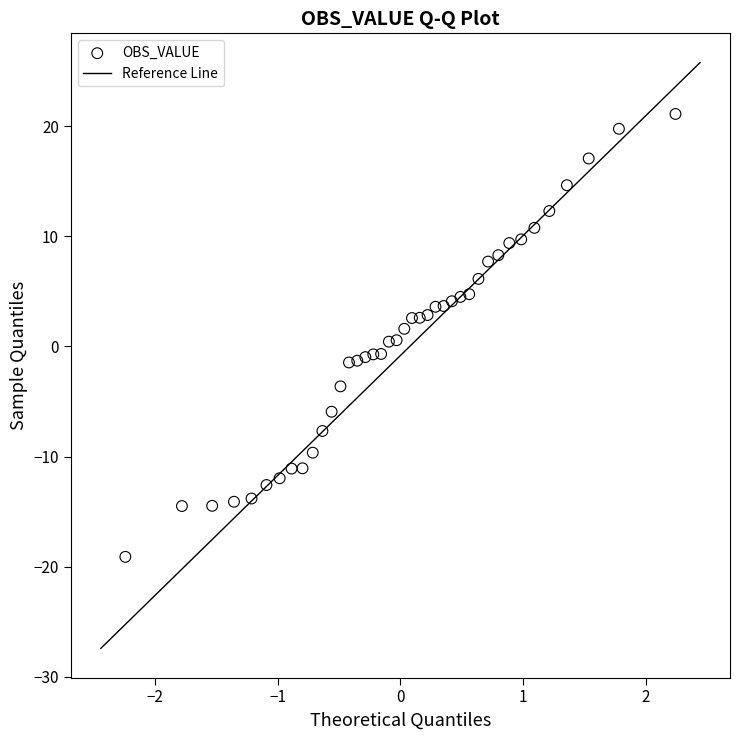

What is the range of Y values (max minus min)?

40.2